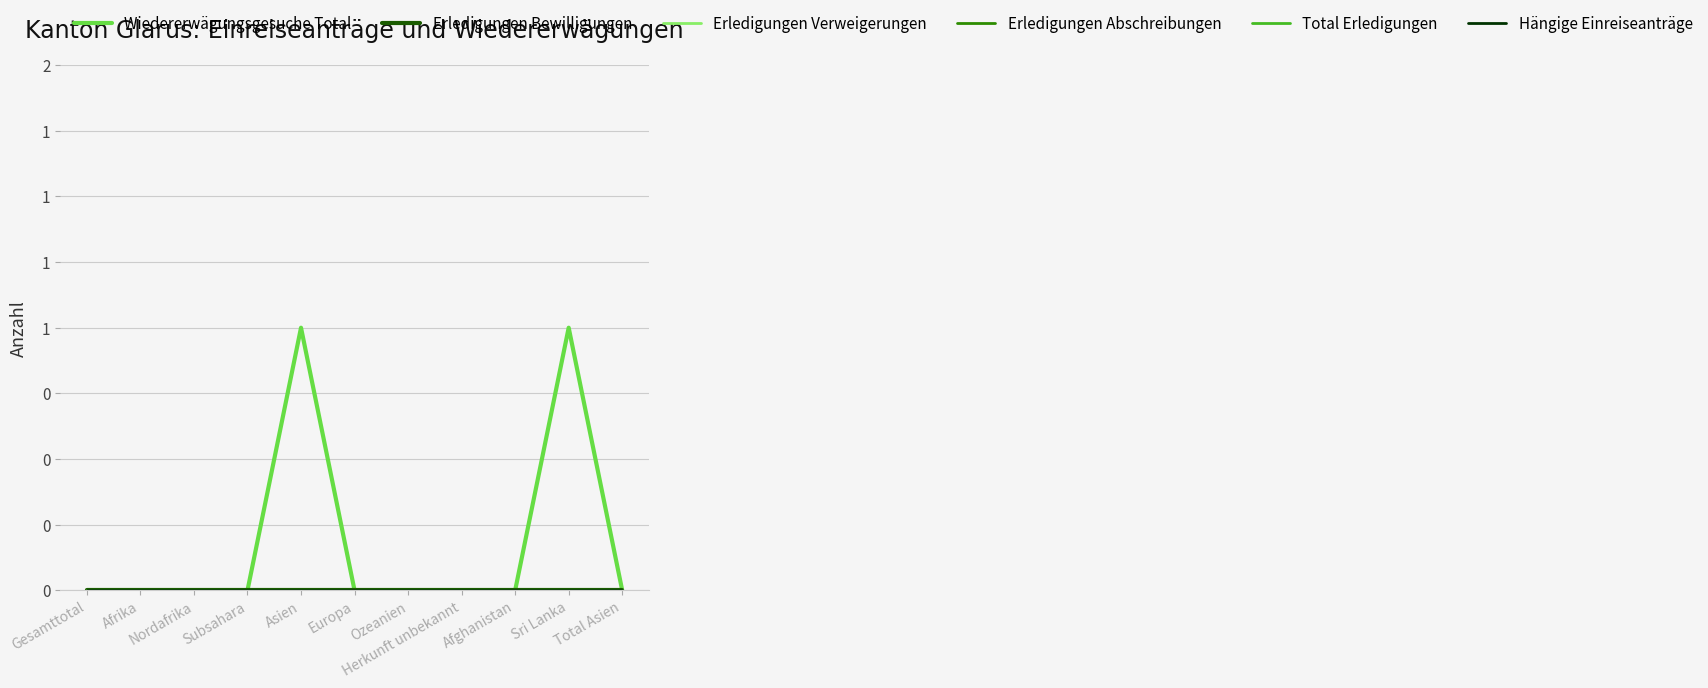

Is the value of Erledigungen Abschreibungen at Herkunft unbekannt greater than the value of Hängige Einreiseanträge at Sri Lanka?

No